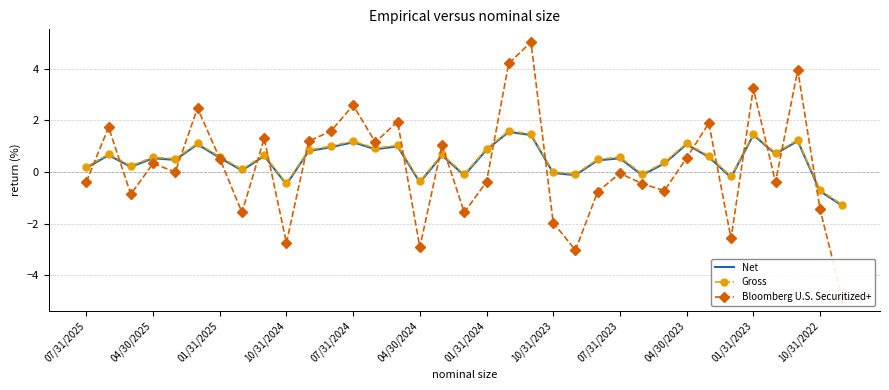

How many values in the Net series exceed 0?

26